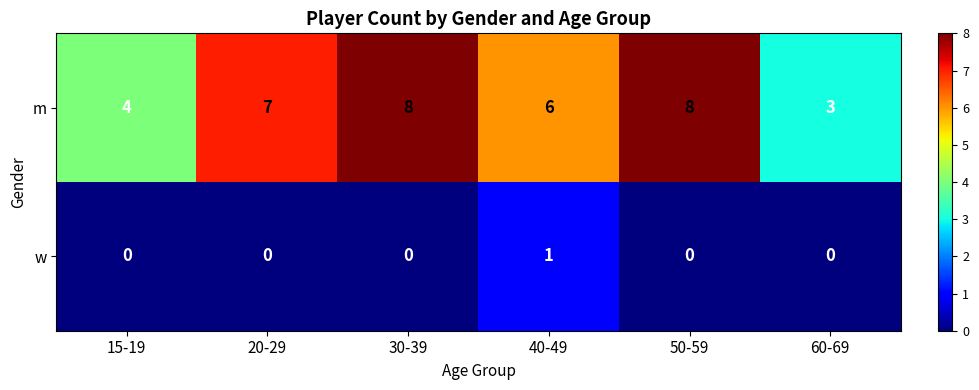

Count the number of data series in this chart.

2